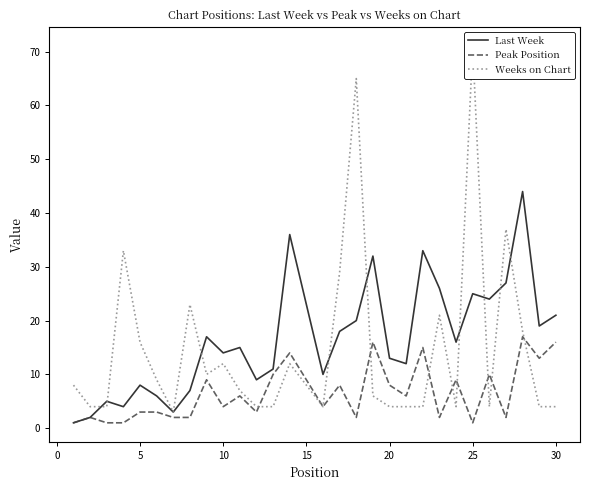

What is the sum of all Last Week values?

501